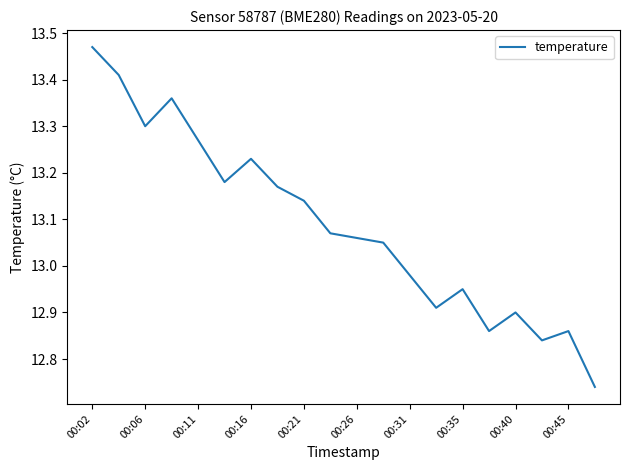

How many lines are shown in the chart?

1